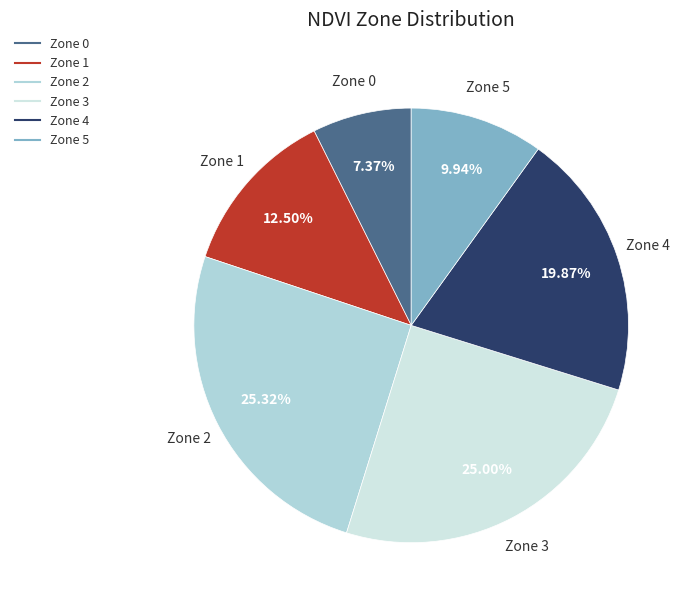

Combined, what portion of the pie is Zone 4 and Zone 2?

45.2%